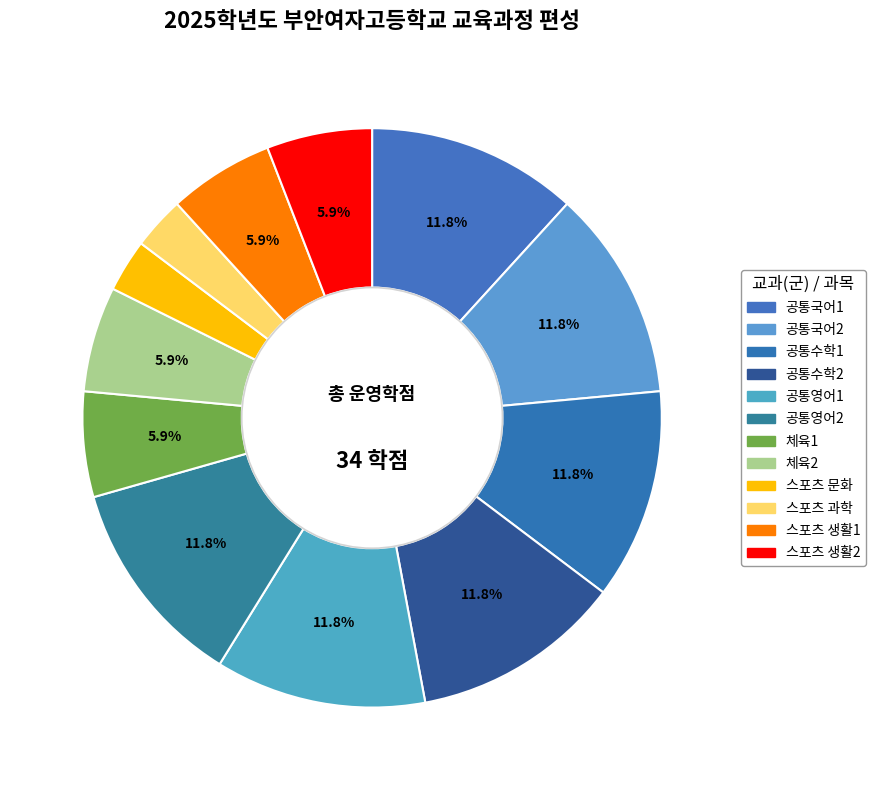

To the nearest percent, what percentage of the pie is 체육2?

6%